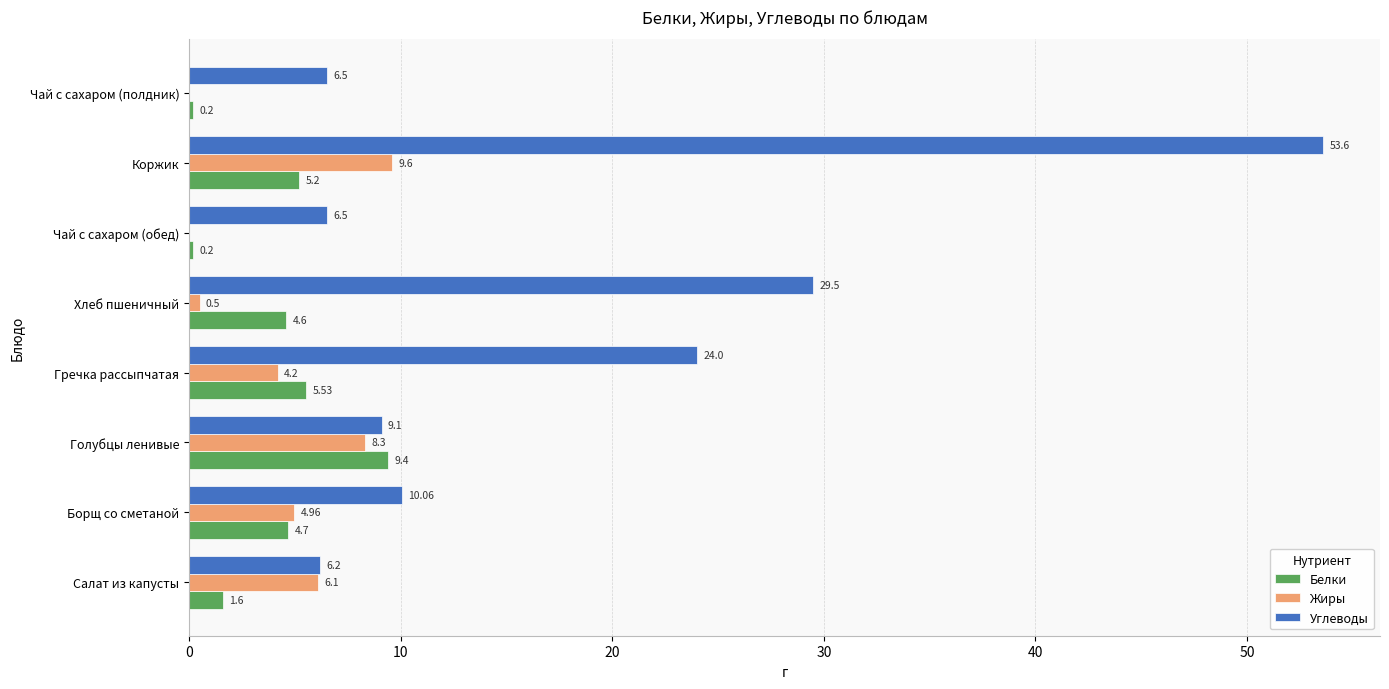

Which series changed the most between Борщ со сметаной and Чай с сахаром (полдник)?

Жиры